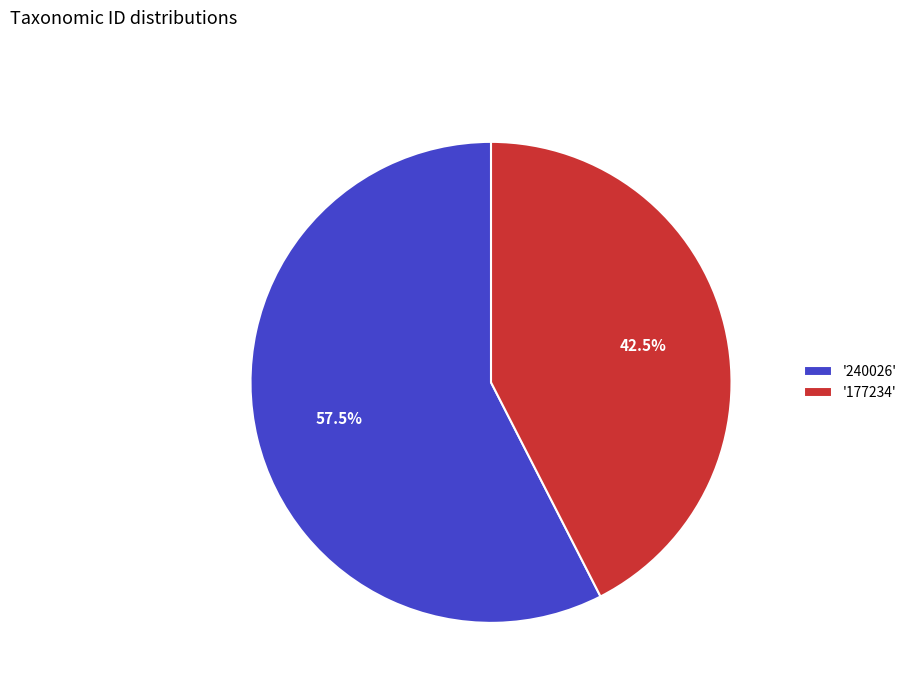

Do '177234' and '240026' together represent more than half of the pie?

Yes